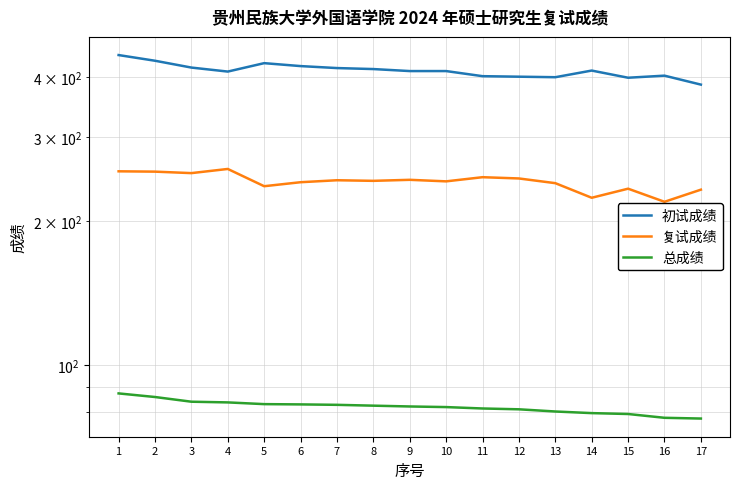

Which series has the largest total across all categories?

初试成绩